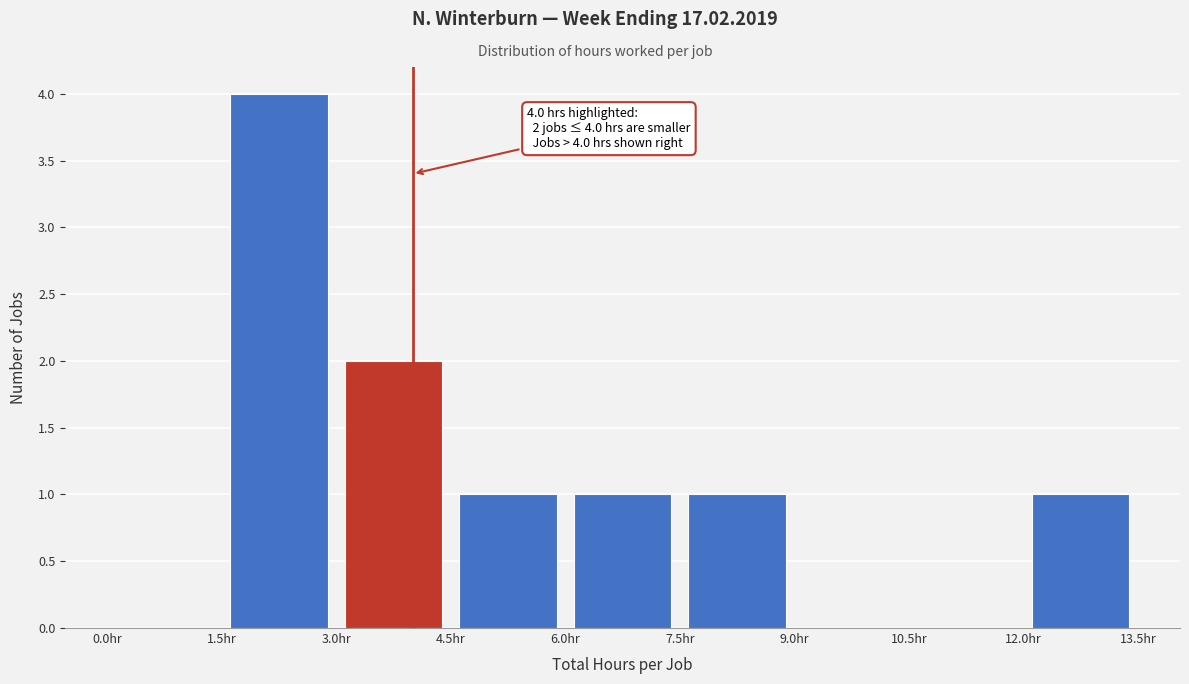

Which range on the x-axis has the tallest bar?

1.5 to 3.0